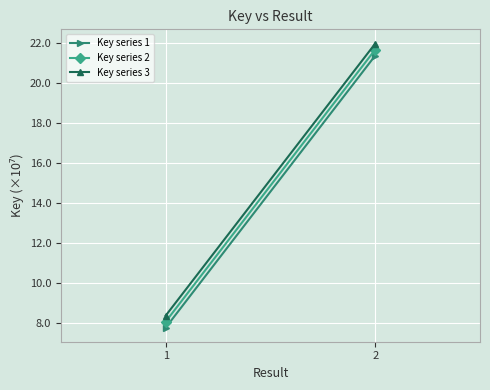

Where is Key series 2 nearest to the value 14?

1